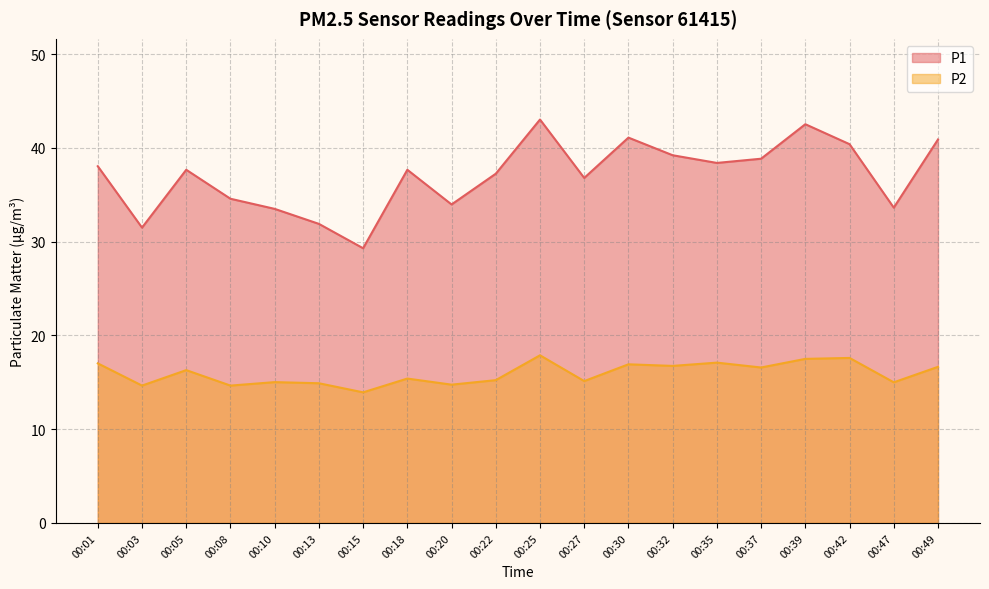

In P2, how many points are higher than both neighbors (excluding endpoints)?

7